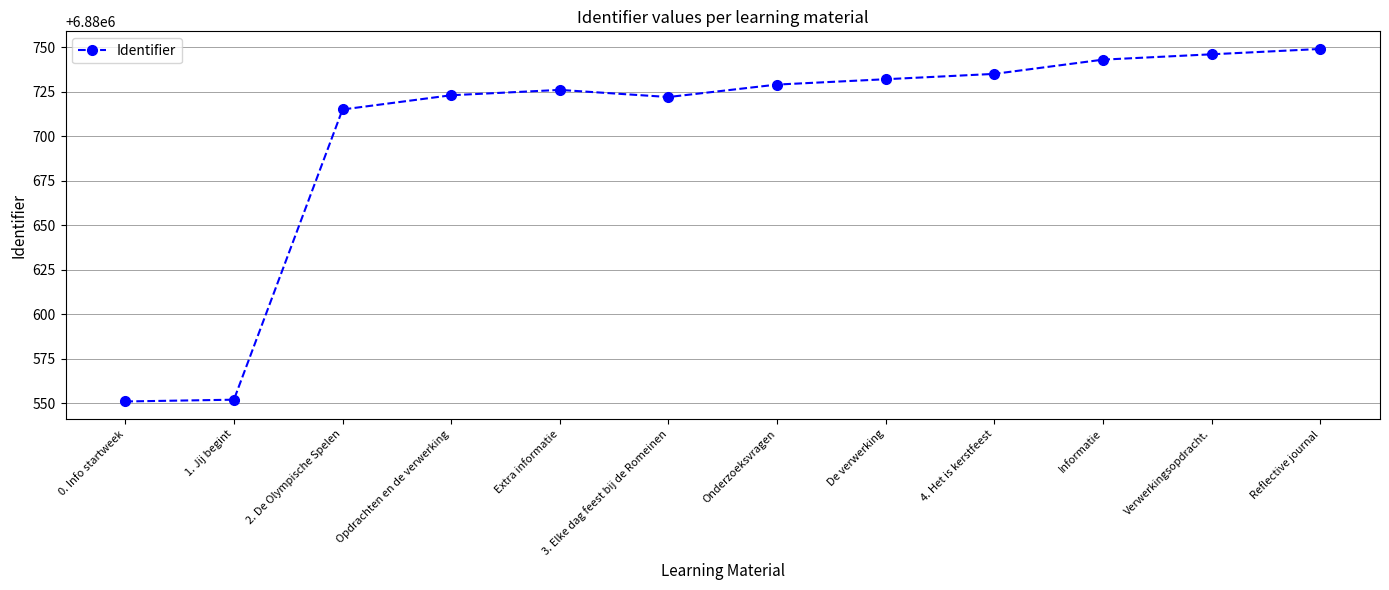

Between Extra informatie and Reflective journal, which is larger?

Reflective journal